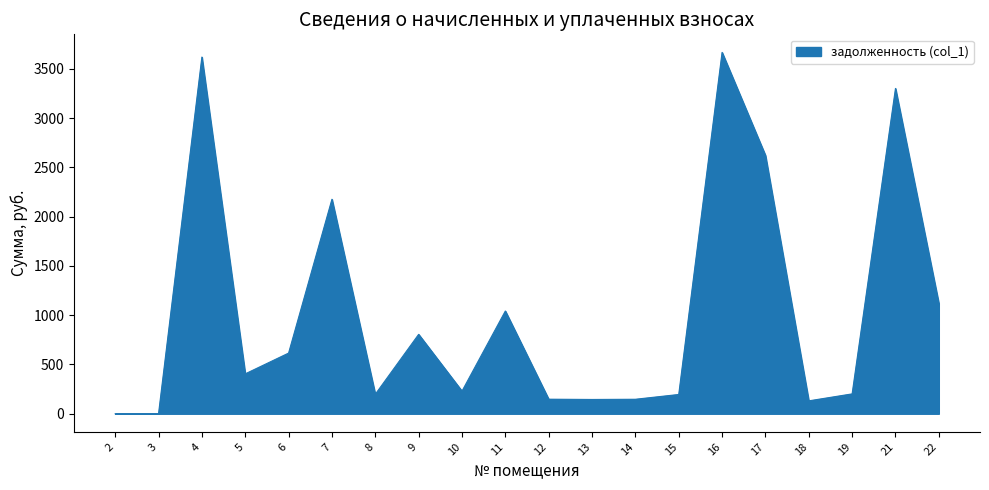

Where is the first local maximum?

4